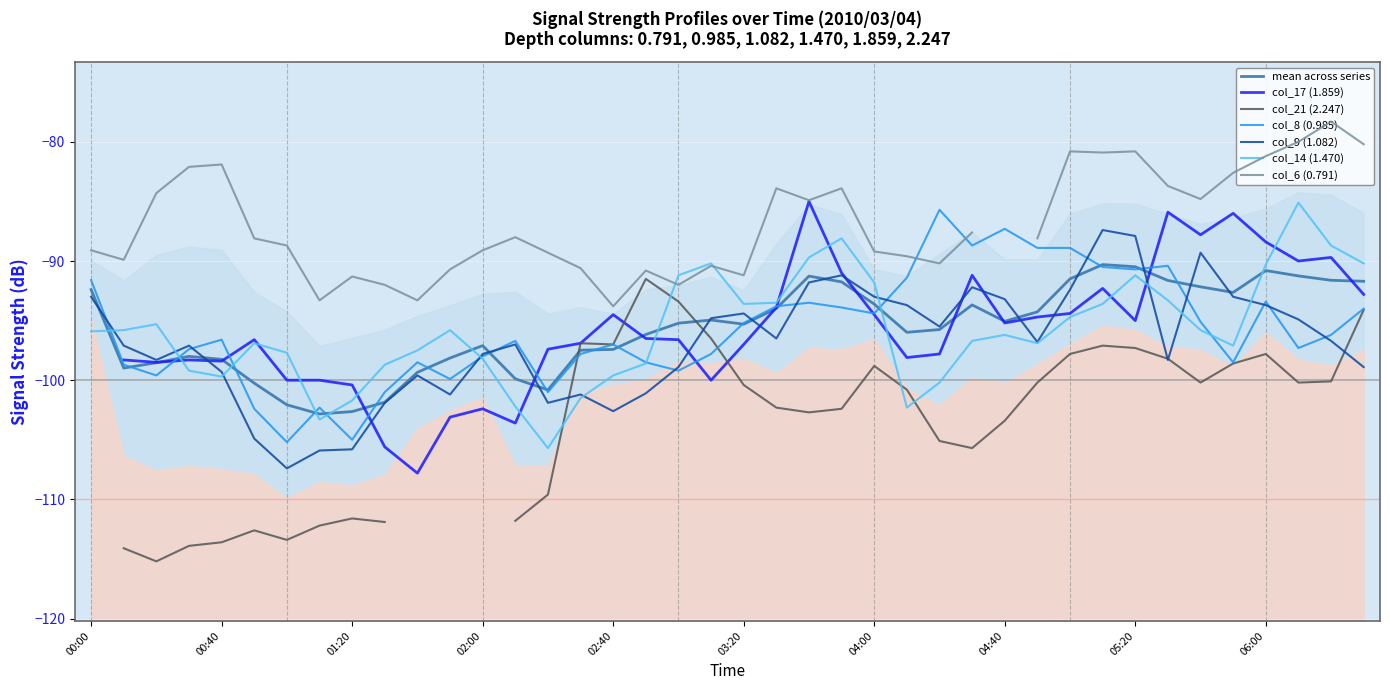

Which series ends up on top after the final intersection of col_14 (1.470) and col_8 (0.985)?

col_14 (1.470)